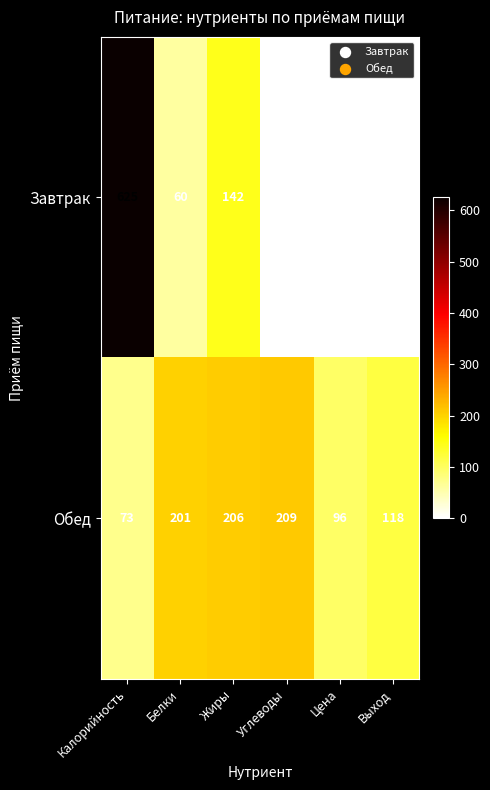

Which series changed the most between Калорийность and Жиры?

Завтрак